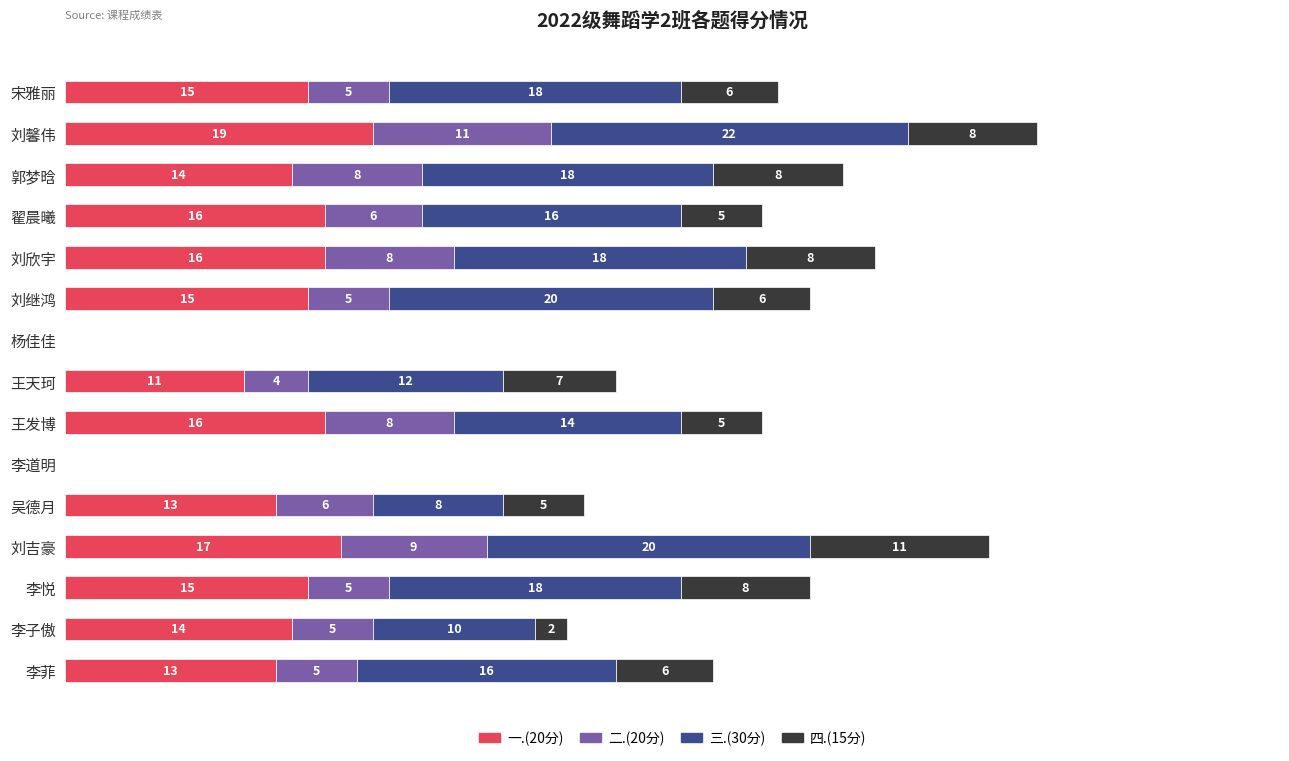

At which label does 一.(20分) reach its peak?

刘馨伟